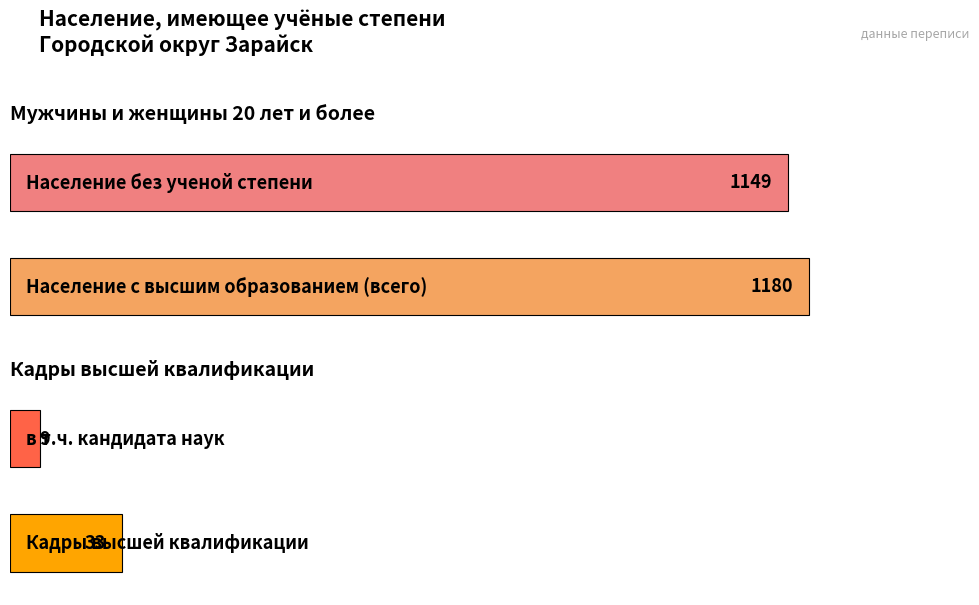

Is the value of Население без ученой степени at 20-29 greater than the value of в т.ч. кандидата наук at 30-39?

Yes